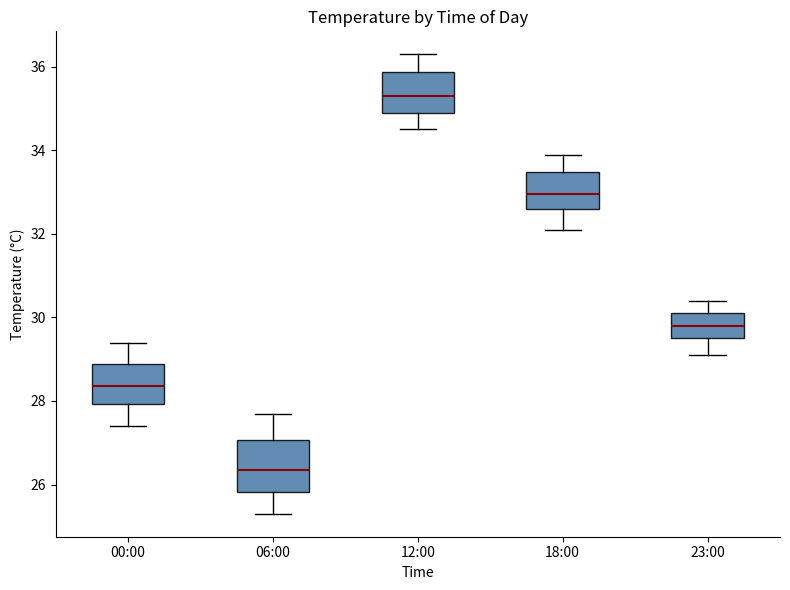

Comparing the boxes themselves (not the whiskers), which one is the tallest?

06:00